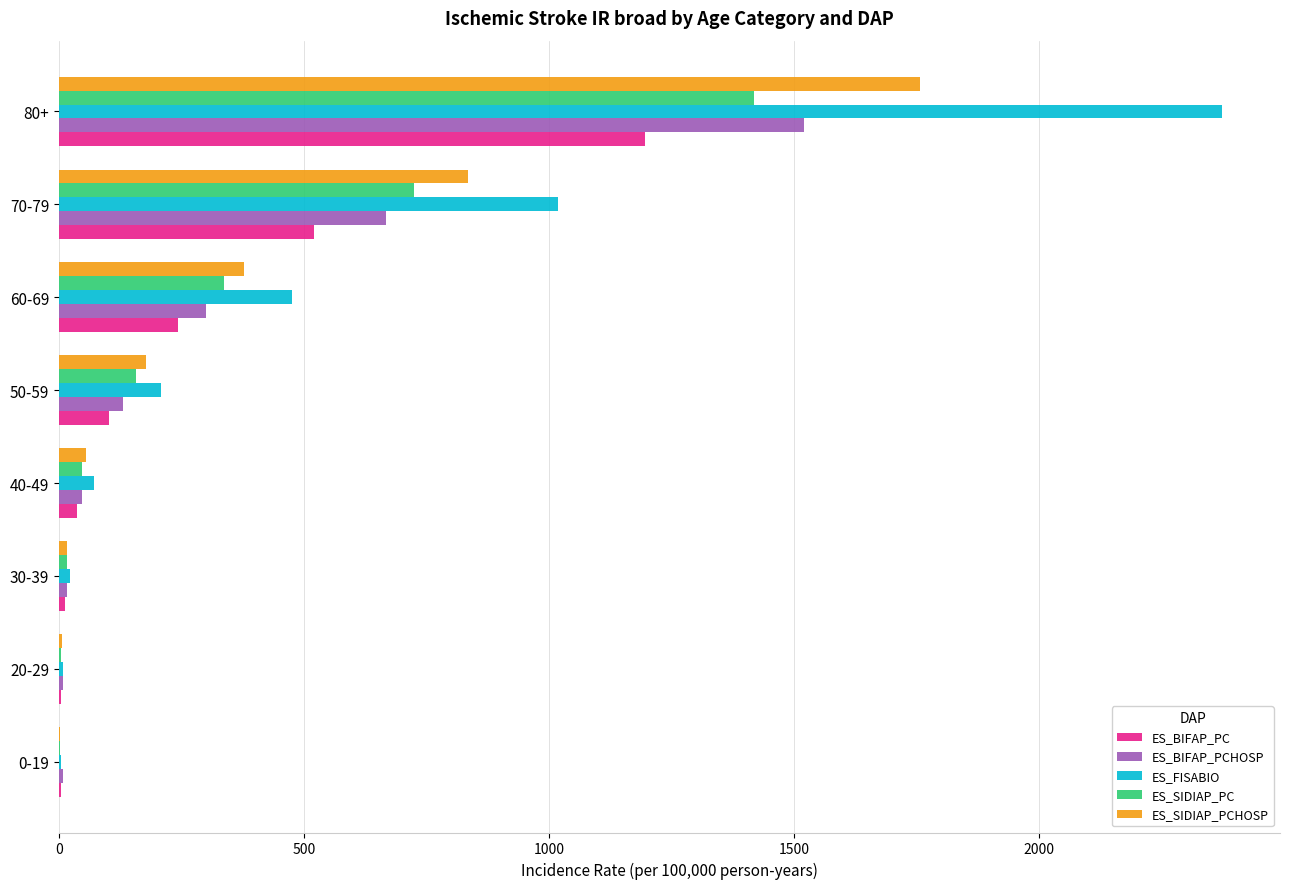

Is it true that ES_SIDIAP_PCHOSP equals 1757.4 at 80+?

True